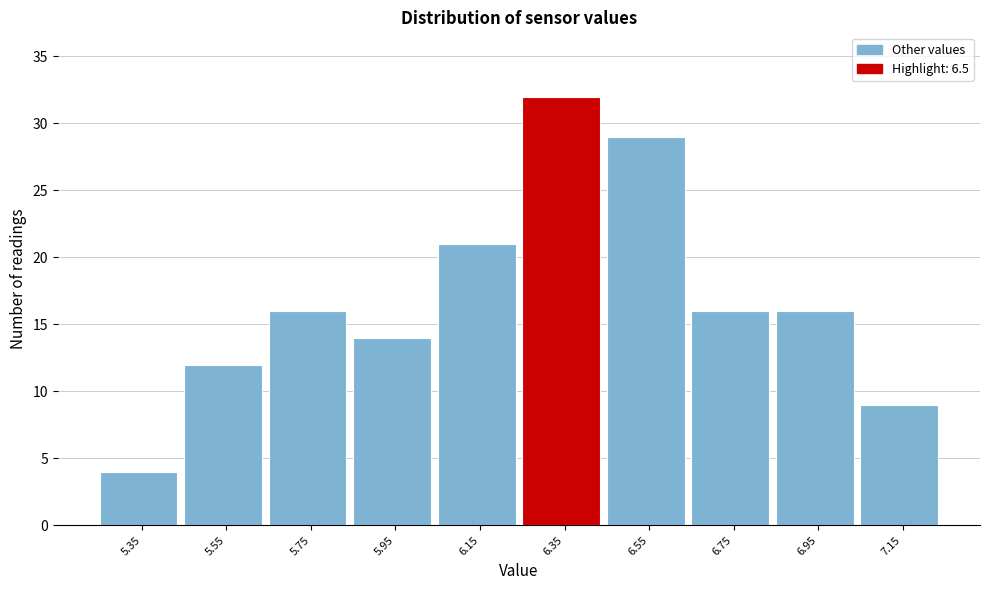

Reading right to left, list all the values displayed in this chart.

9	16	16	29	32	21	14	16	12	4